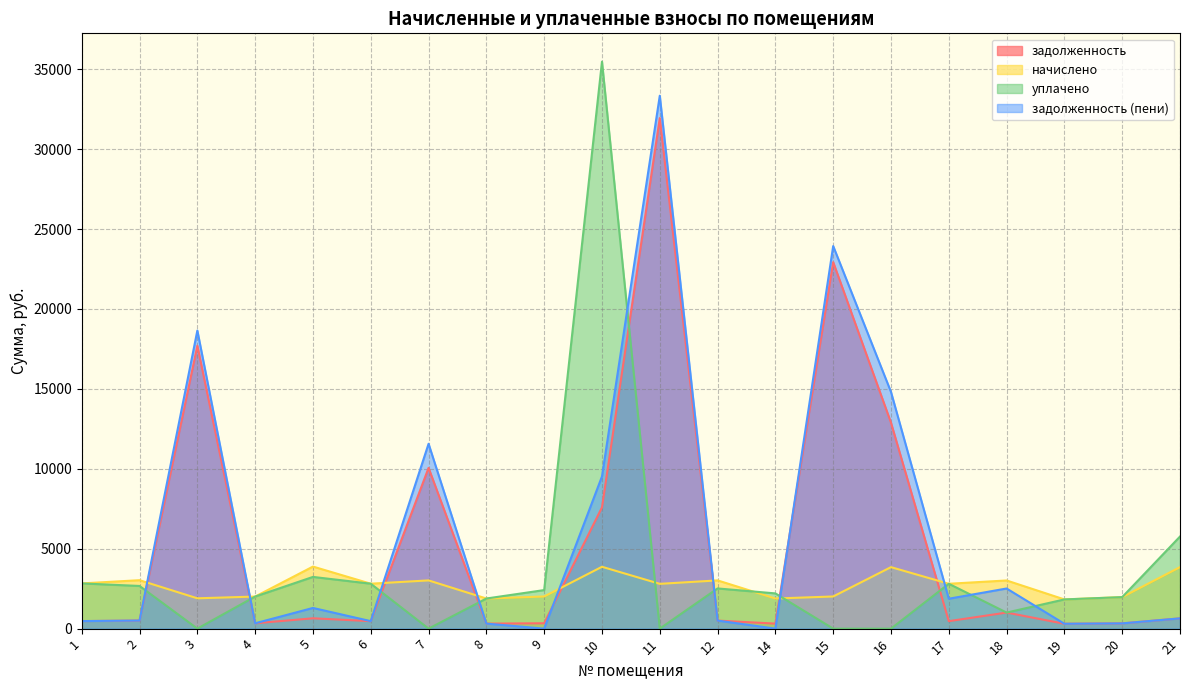

True or false: задолженность has a value of 304.5 at 19.

True